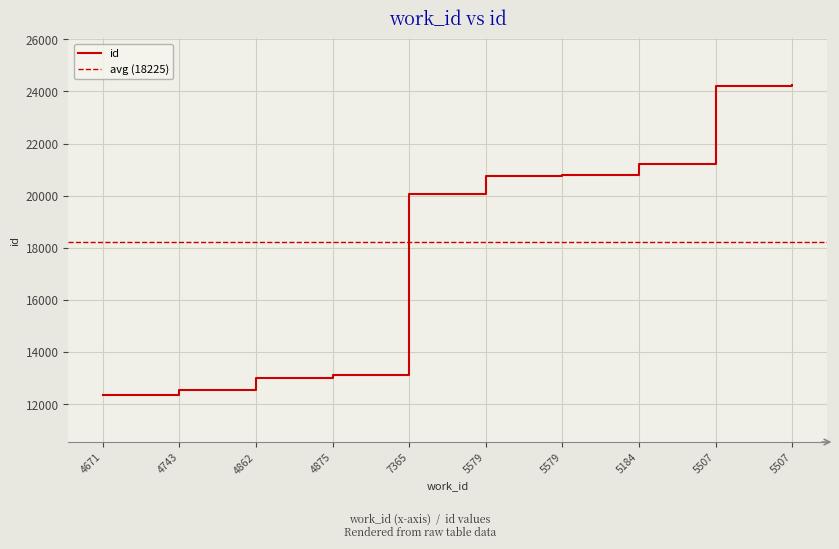

List the labels in order of value, smallest first.

4671, 4743, 4862, 4875, 7365, 5579, 5579, 5184, 5507, 5507